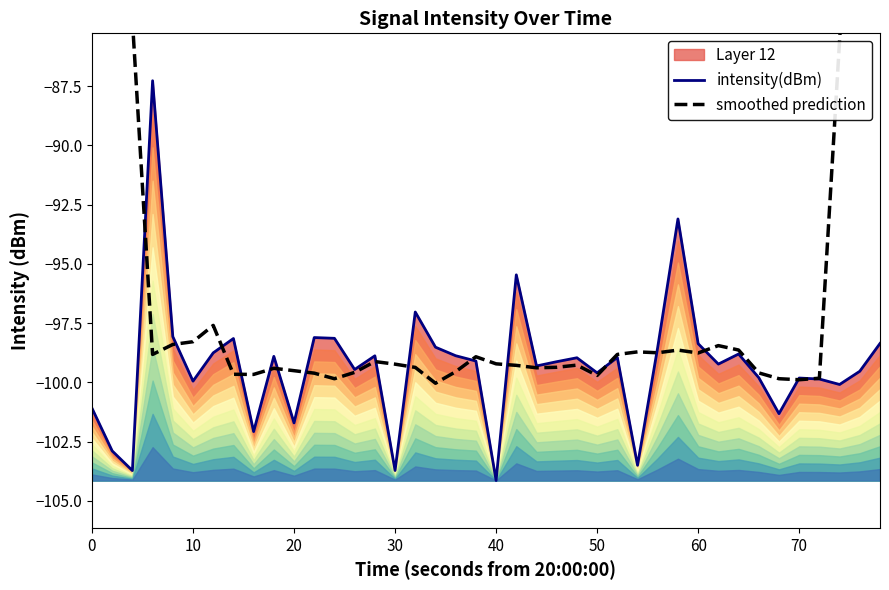

Does the chart display data point markers on the line(s)?

No